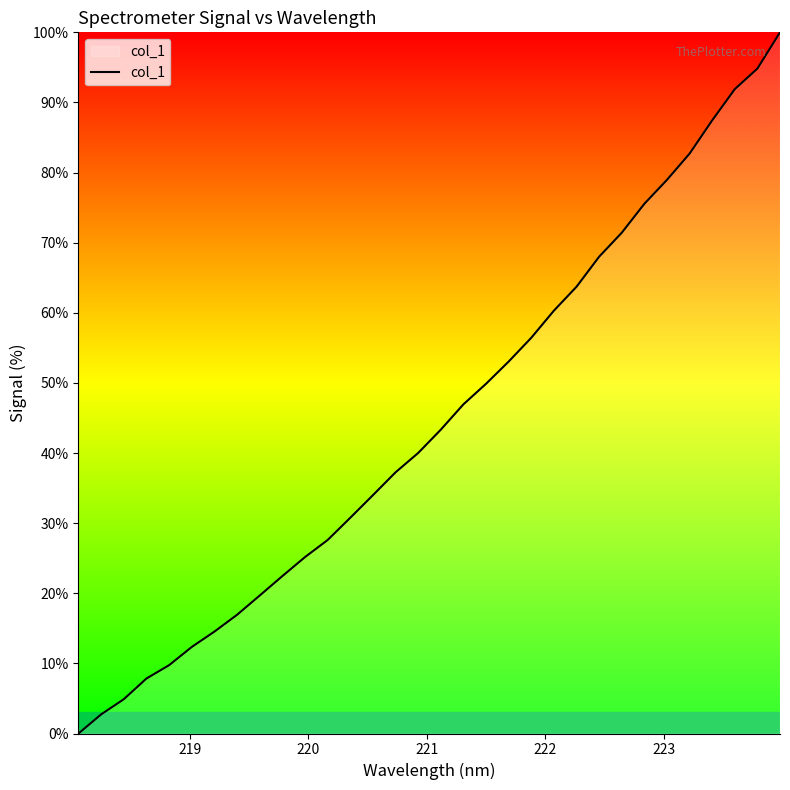

What is the difference between the maximum and minimum values?

100.0